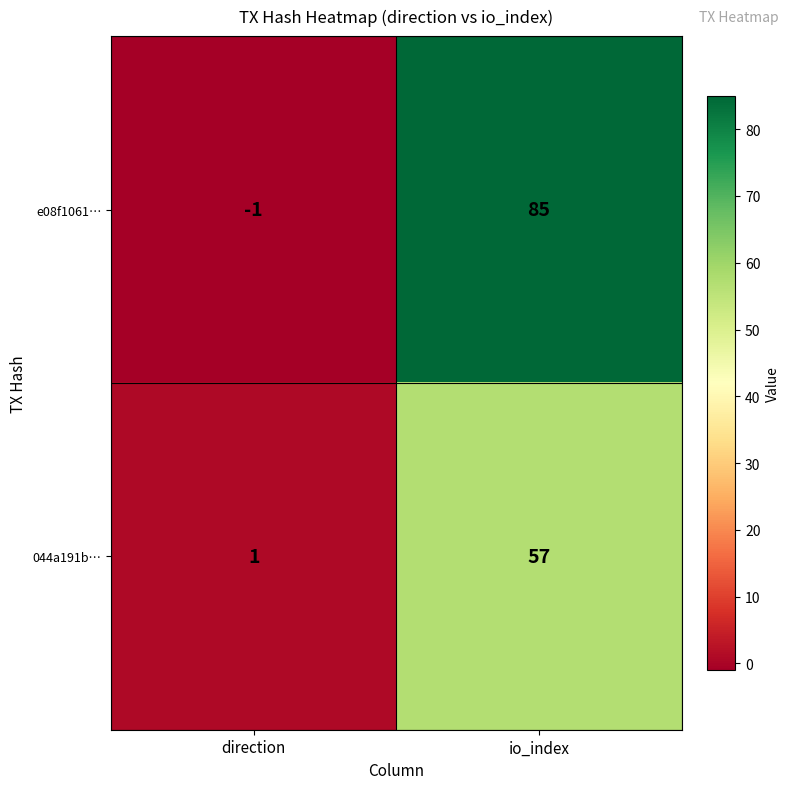

Is it true that e08f1061… equals 34 at io_index?

False